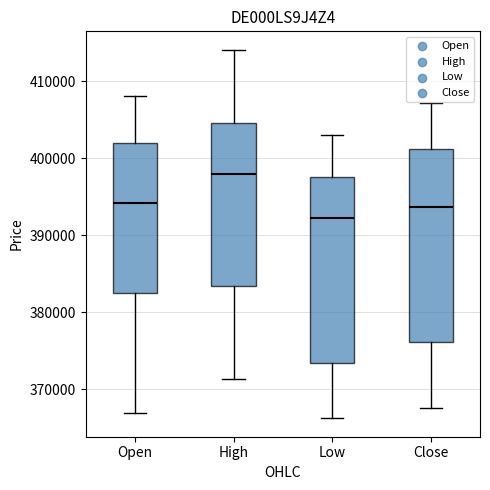

Where is the upper edge of the box for High on the y-axis? The values are not printed on the chart, so give them approximately, as read against the axis.

405000